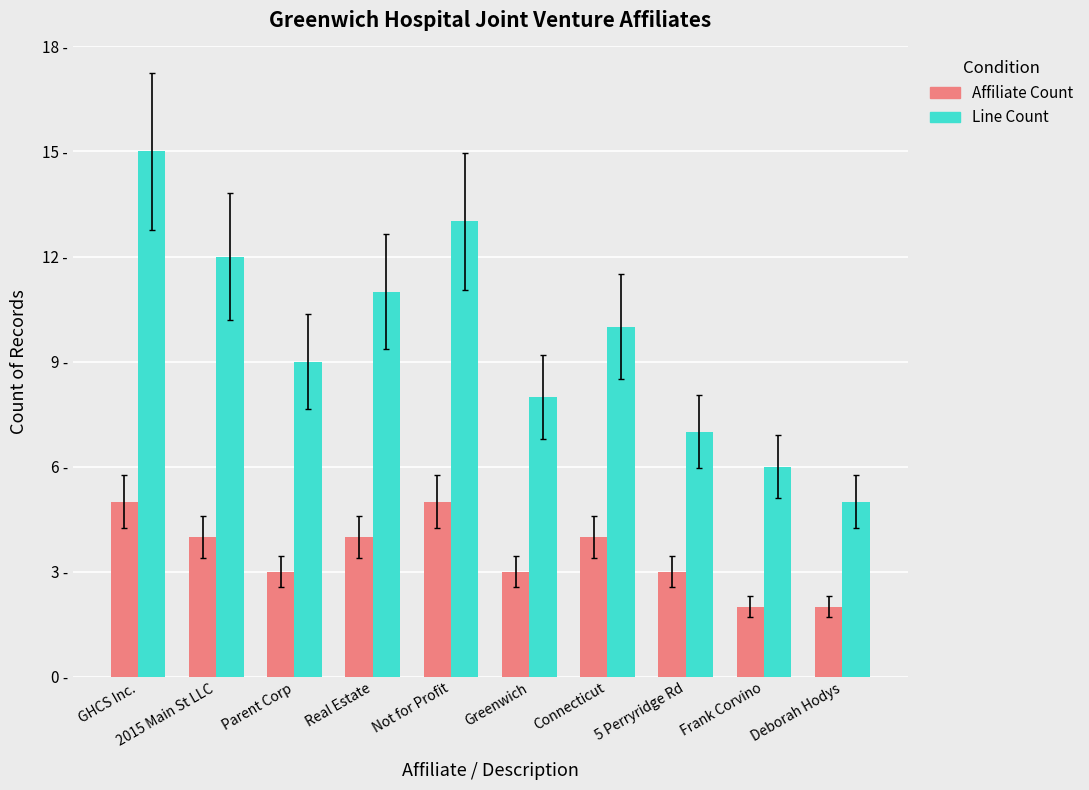

Which series has the widest spread of values?

Line Count